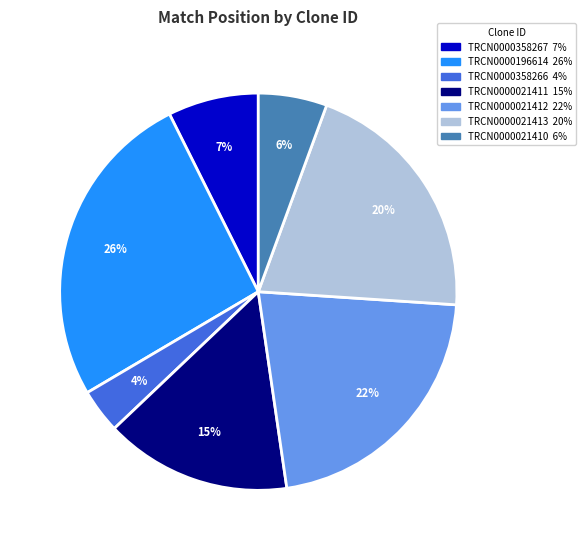

How many slices are in this pie chart?

7